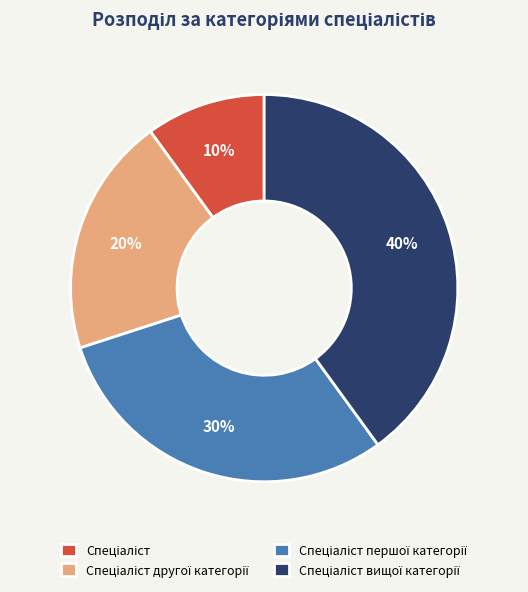

Is there any slice that represents more than half of the pie?

No